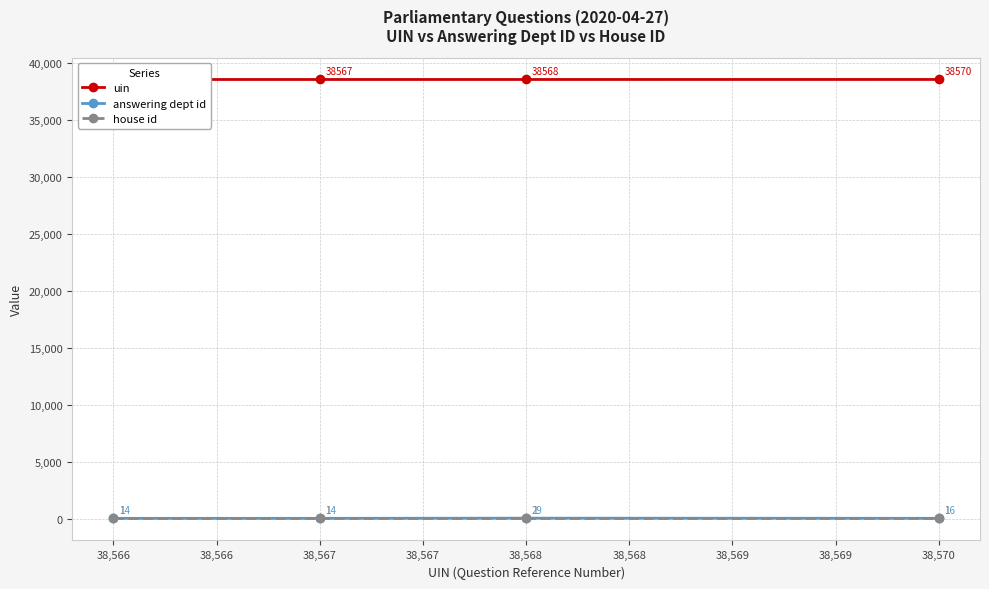

True or false: answering dept id and house id cross at least once.

False